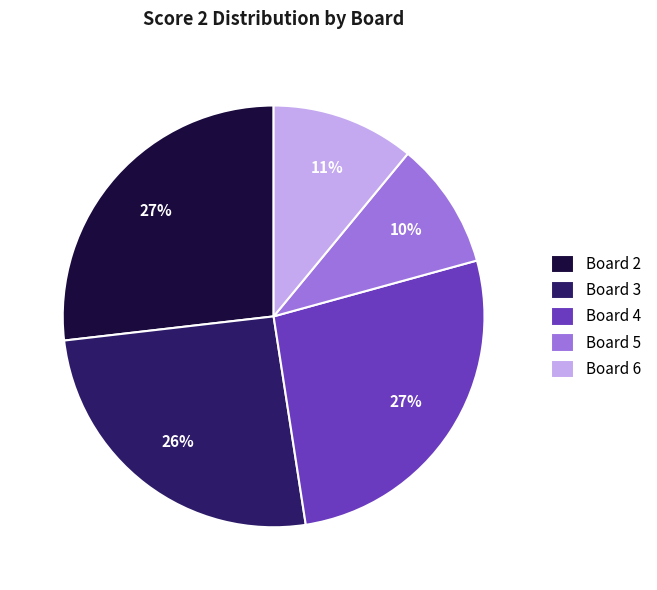

To the nearest percent, what percentage of the pie is Board 4?

27%